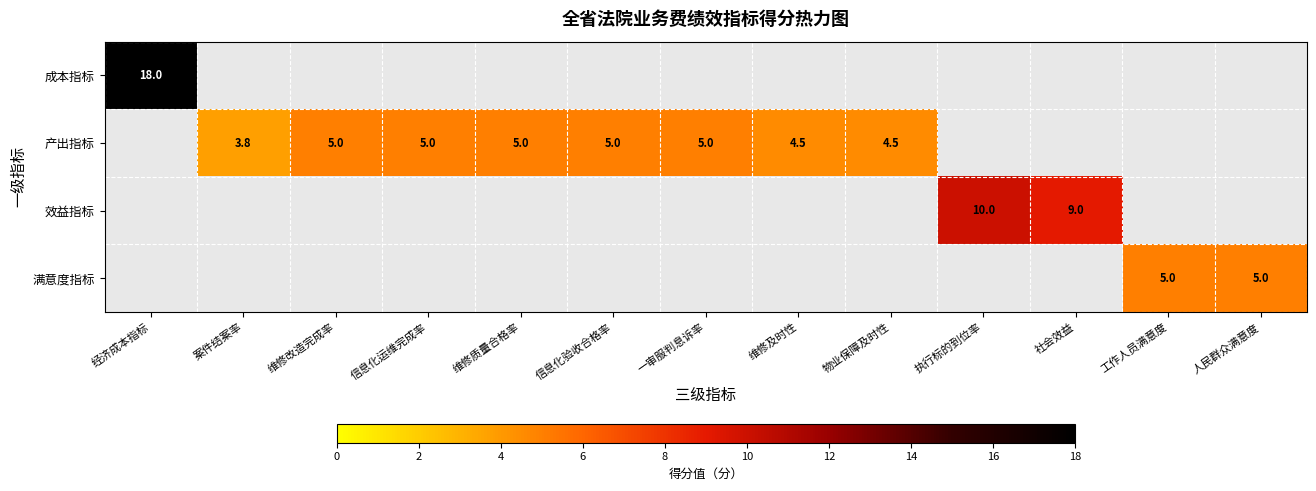

The 效益指标 series shows 2.5 at 执行标的到位率. True or false?

False